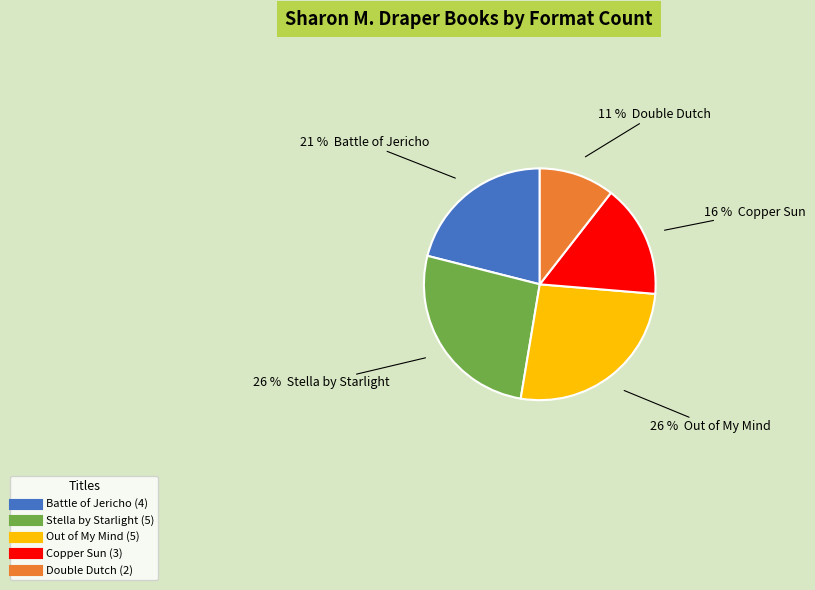

Does Double Dutch account for over 50% of the chart?

No